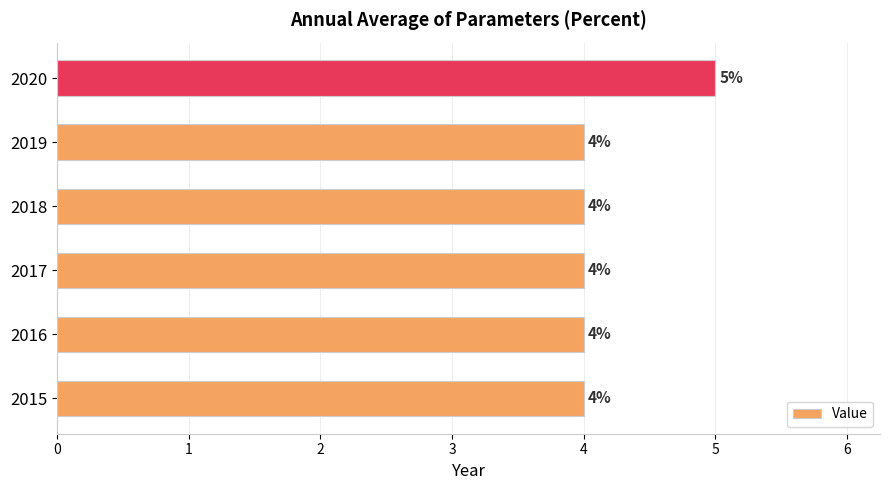

The chart shows a value of 2 at 2019. True or false?

False